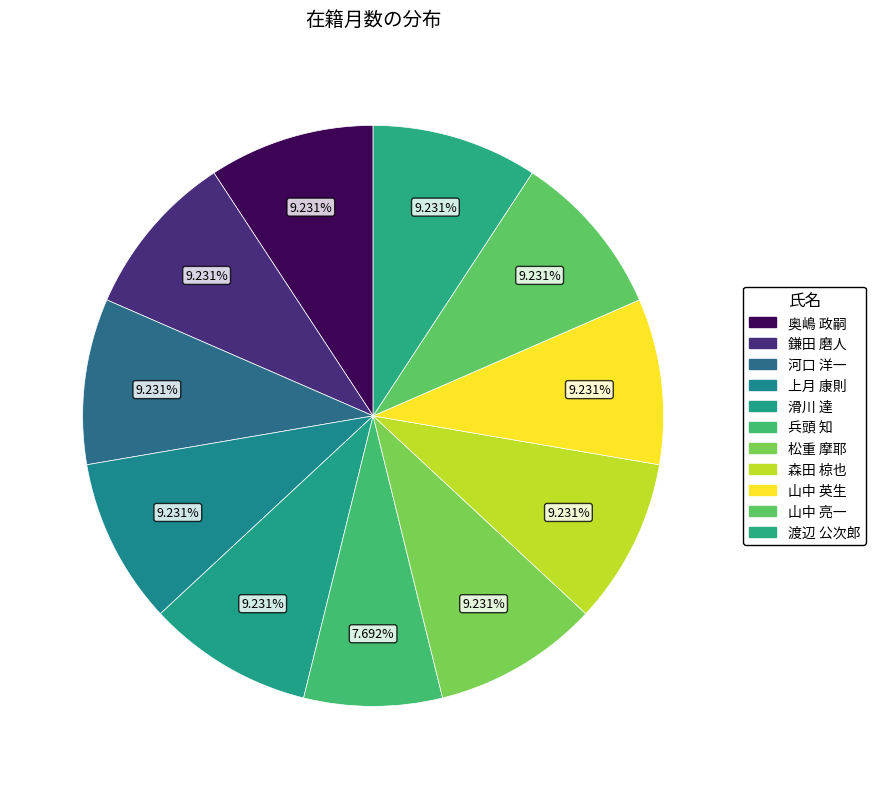

To the nearest percent, what is the difference between the largest and smallest slice percentages?

2%